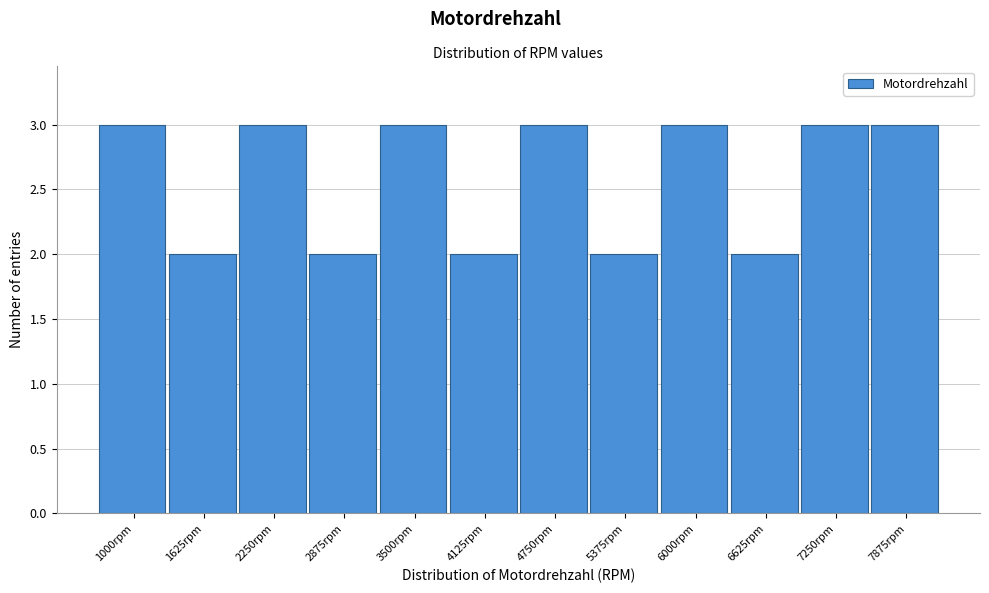

Reading right to left, what are all the values shown in this chart?

3	3	2	3	2	3	2	3	2	3	2	3